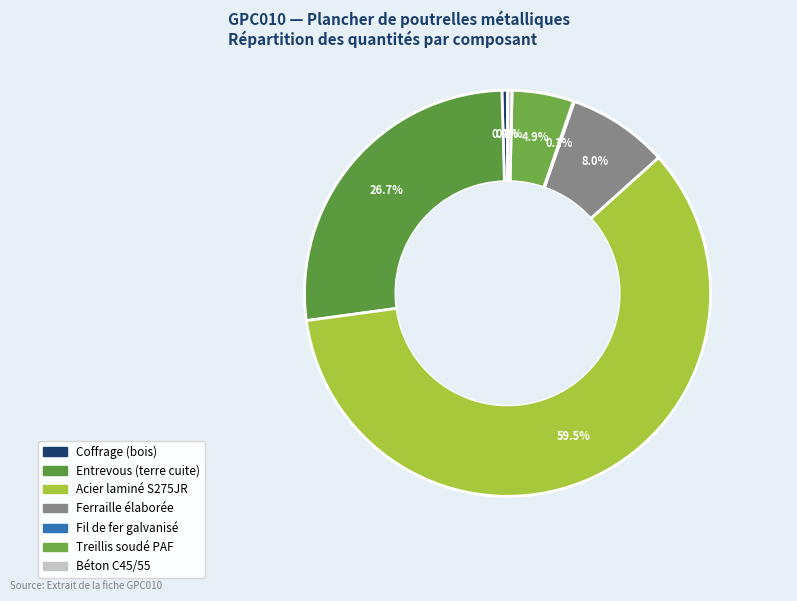

How many segments does this pie chart have?

7